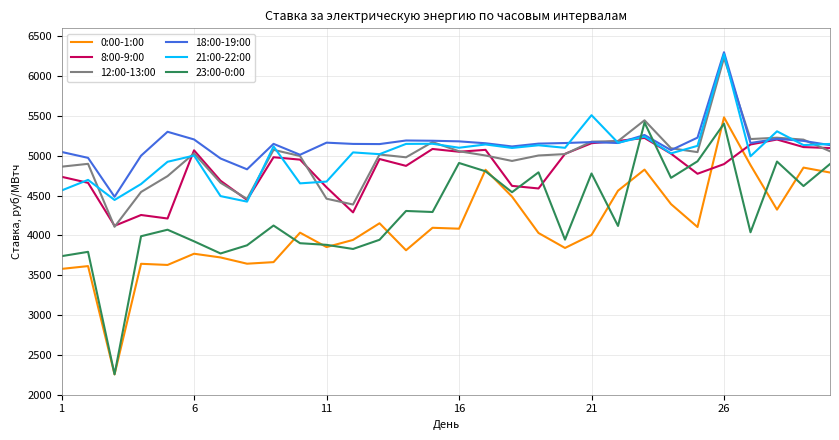

What is the maximum value for 21:00-22:00?

6276.9